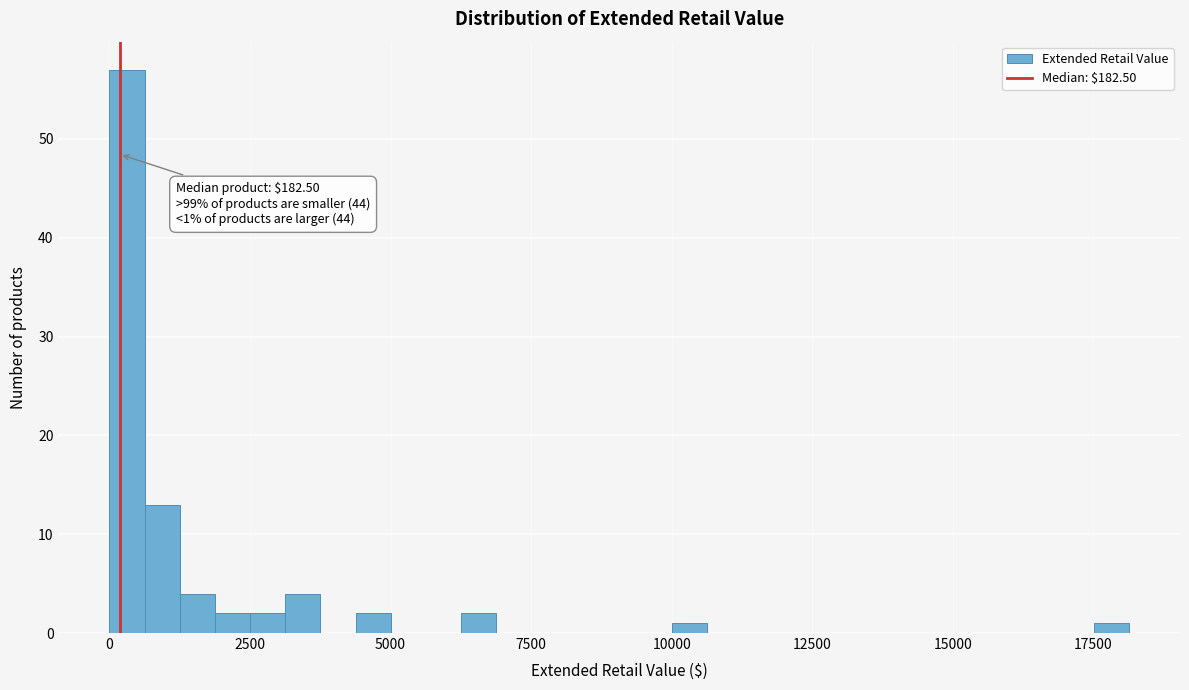

Around what value on the x-axis is the tallest bar? Give the approximate position of its centre, as read against the axis.

500